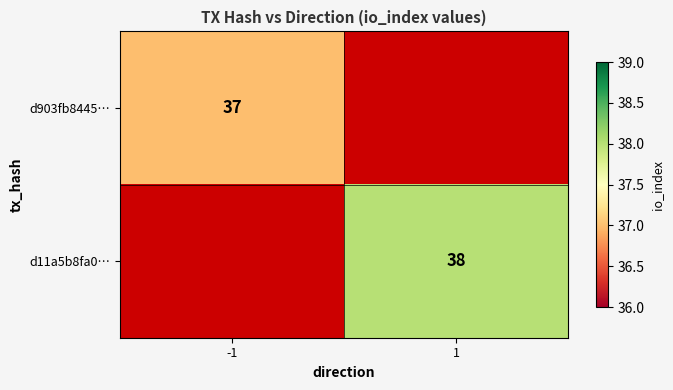

True or false: d903fb8445… has a value of 37 at -1.

True